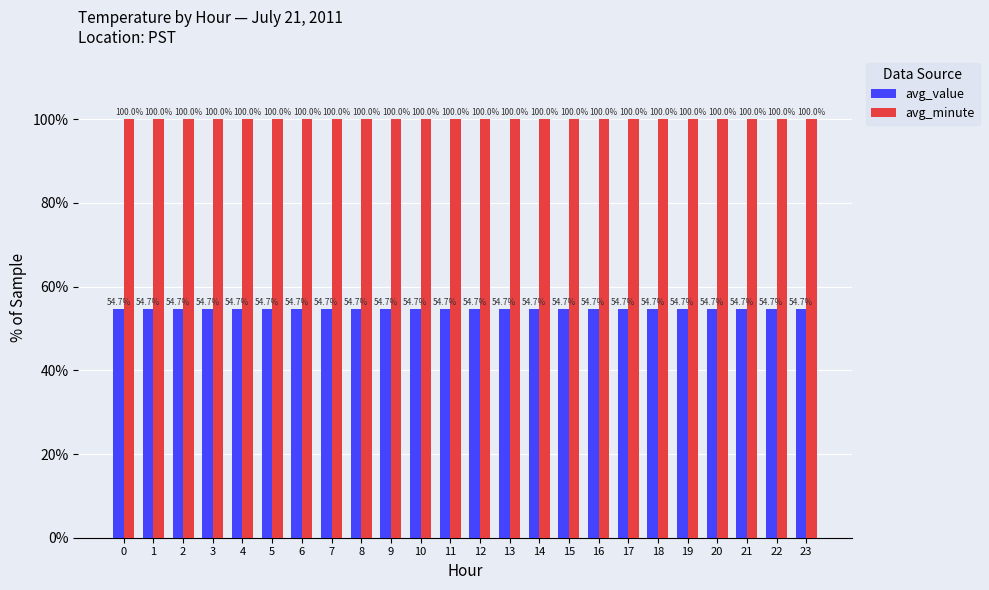

What are all the series names shown in the legend?

avg_value, avg_minute